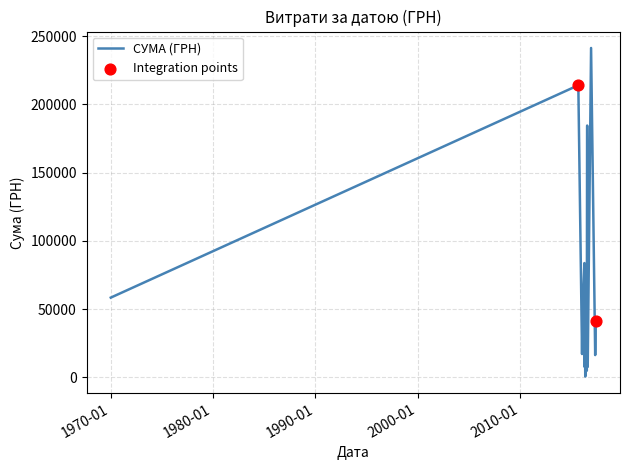

What is the greatest value displayed?

241258.0